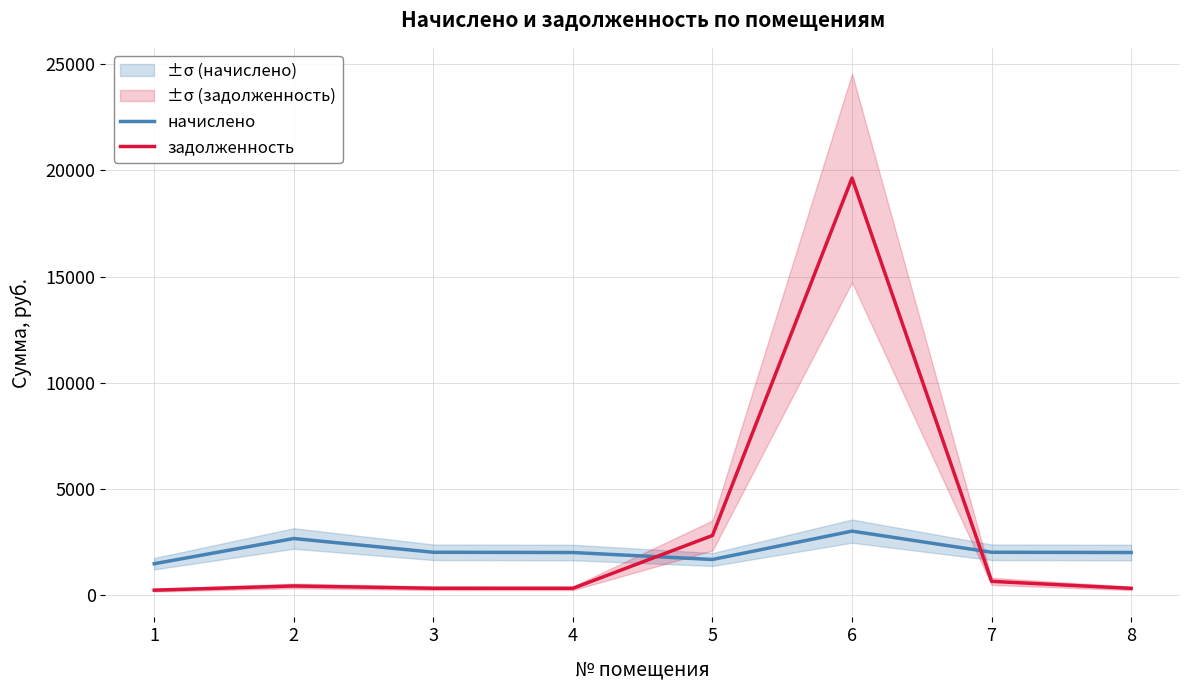

Does the chart display data point markers on the line(s)?

No